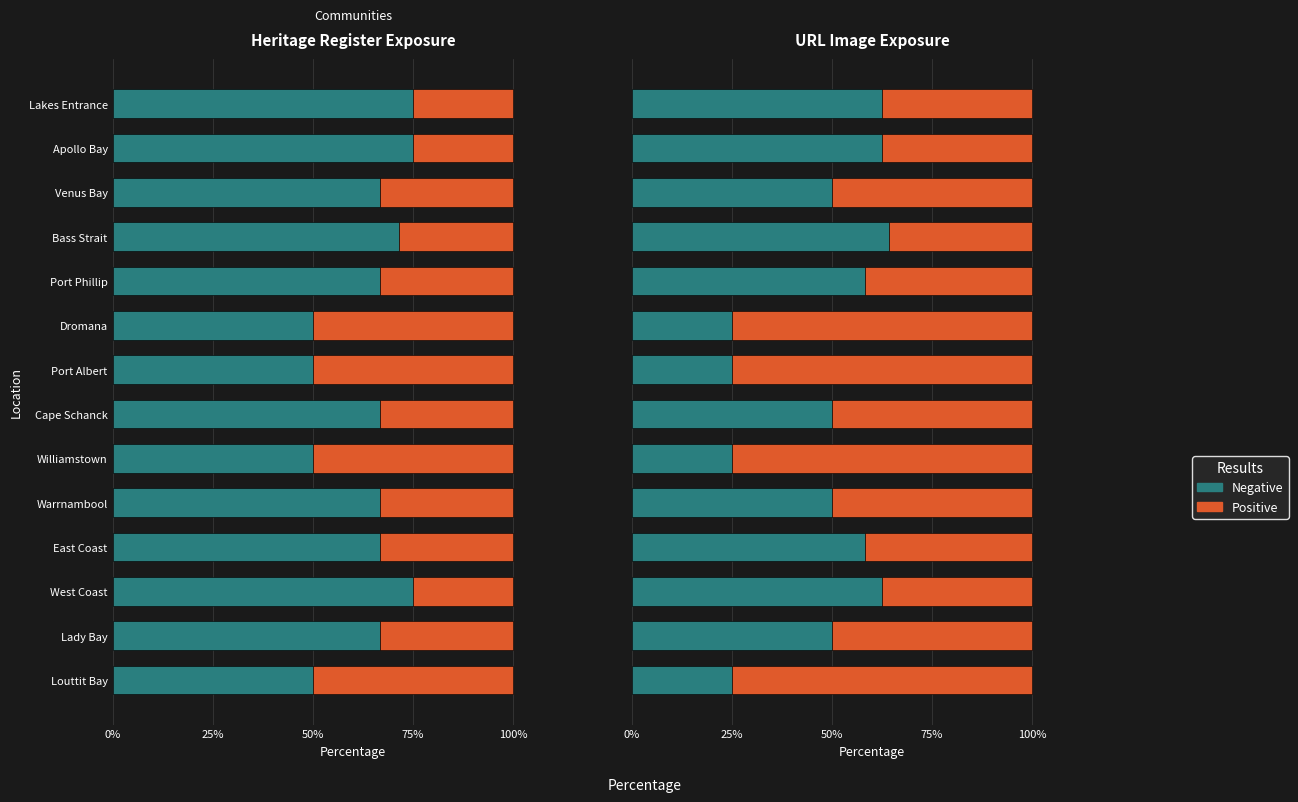

What is the difference between the second highest and second lowest values in the Positive series?

37.5